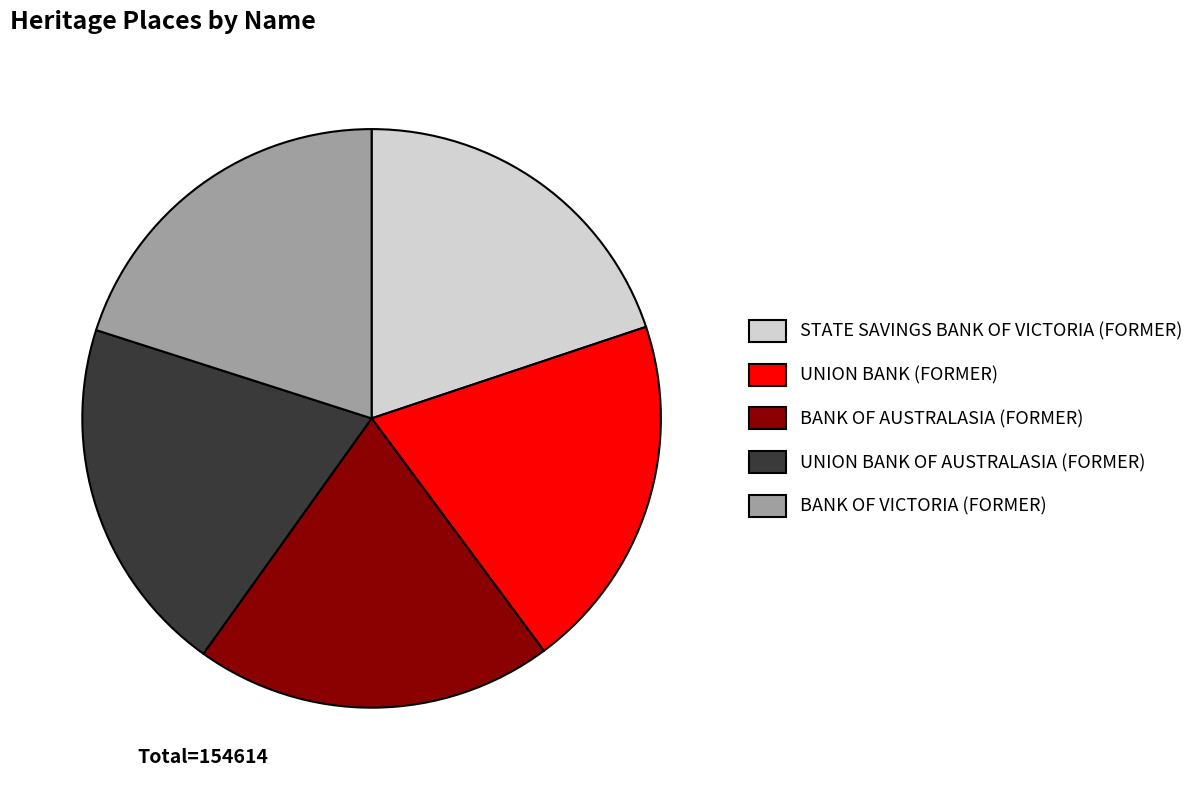

True or false: UNION BANK (FORMER) accounts for 20% of the total.

True